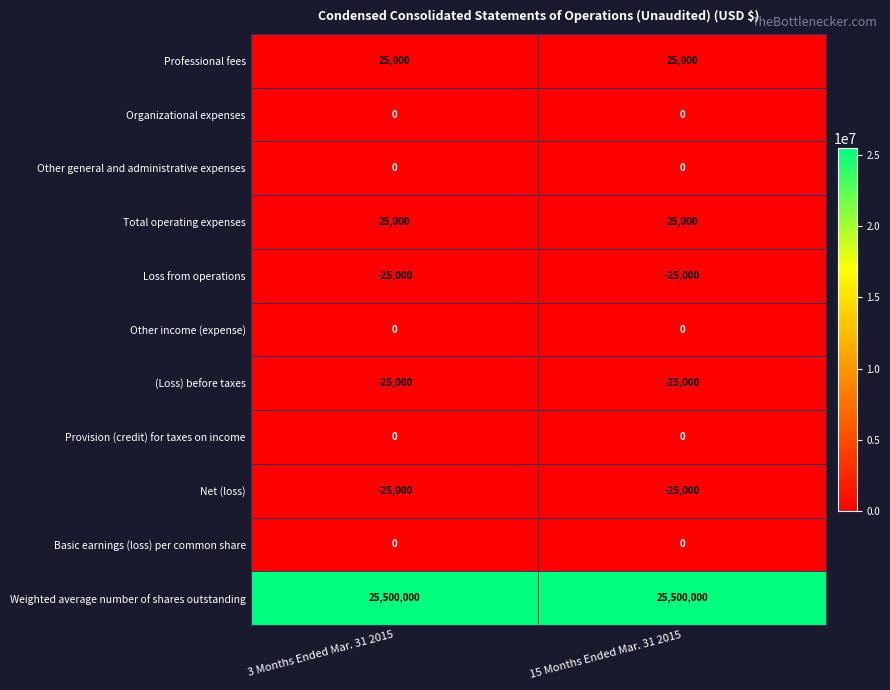

What is the average value of the Total operating expenses series?

25000